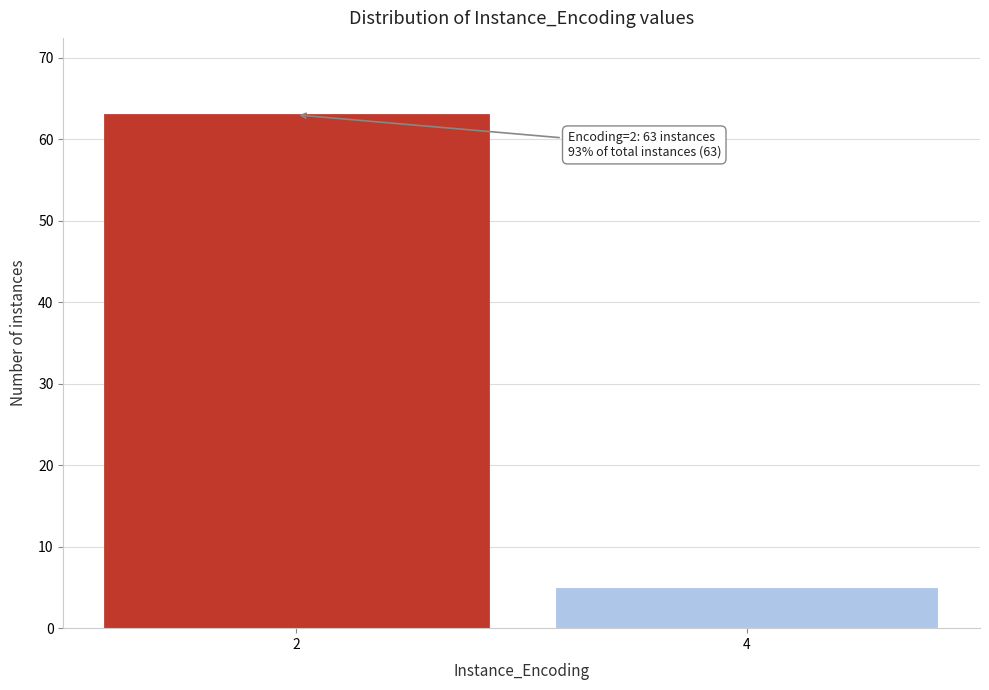

Reading left to right, what are all the values shown in this chart?

2=63	4=5